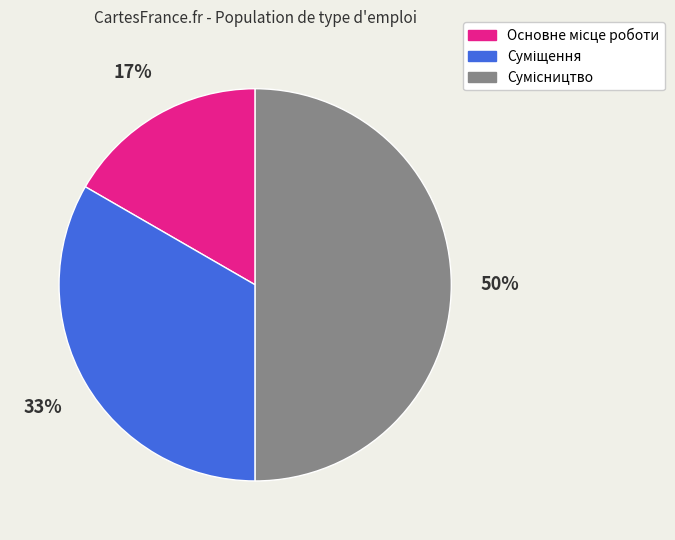

To the nearest percent, what is the difference between the largest and smallest slice percentages?

33%